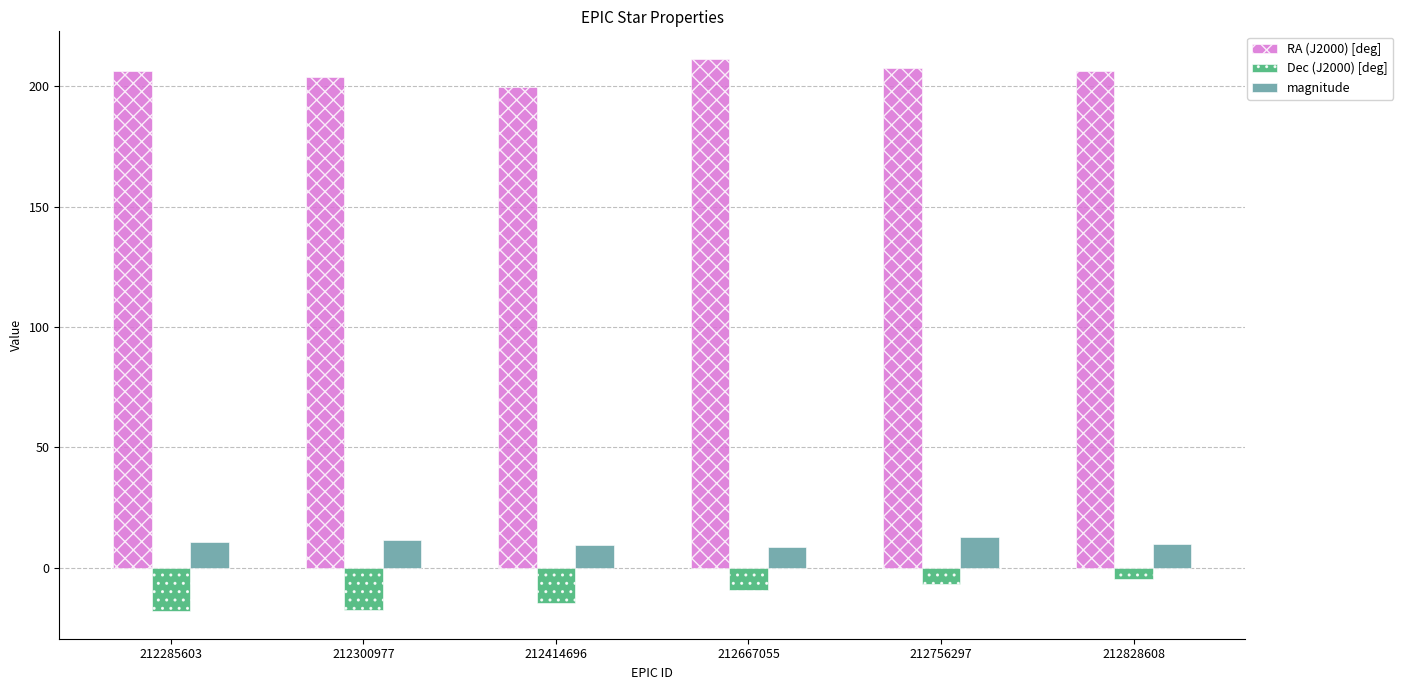

What is the average value of the magnitude series?

10.6